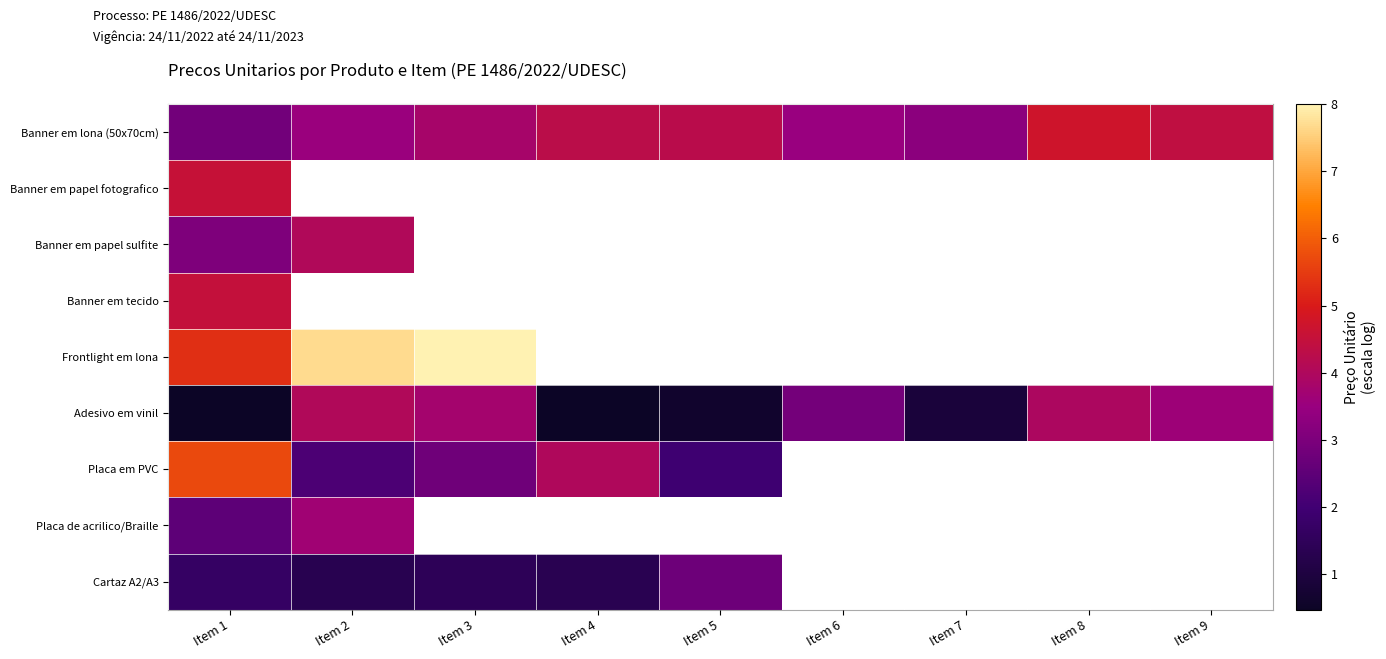

Is it true that Banner em lona (50x70cm) equals 5.8 at Item 2?

False